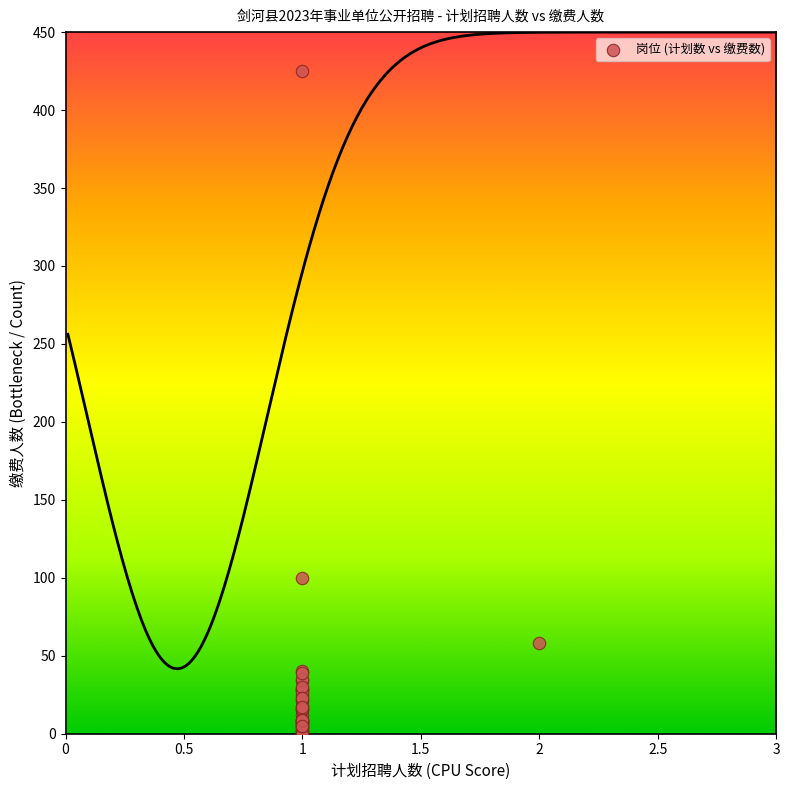

What Y value in the scatter plot is closest to 212?

100